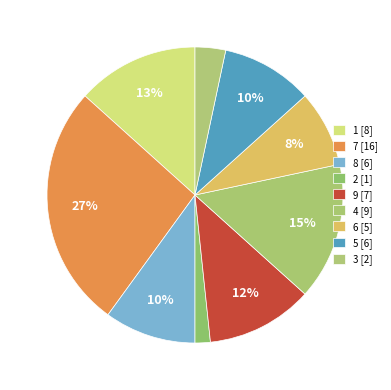

Count the number of slices in the pie.

9